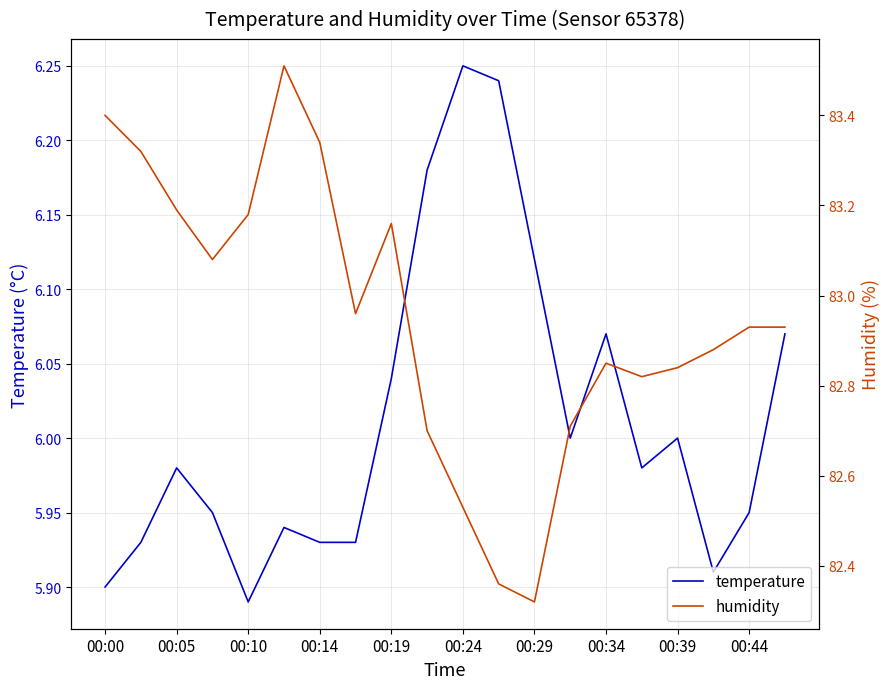

What is the spread (max minus min) of values at 19?

76.9